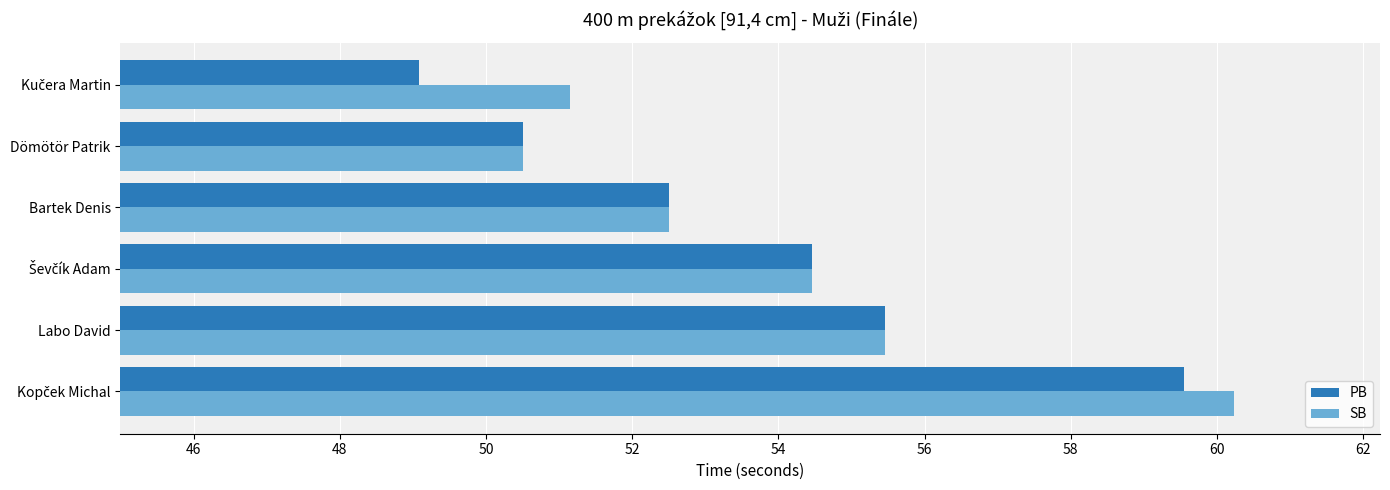

What is the lowest value of the SB series?

50.5